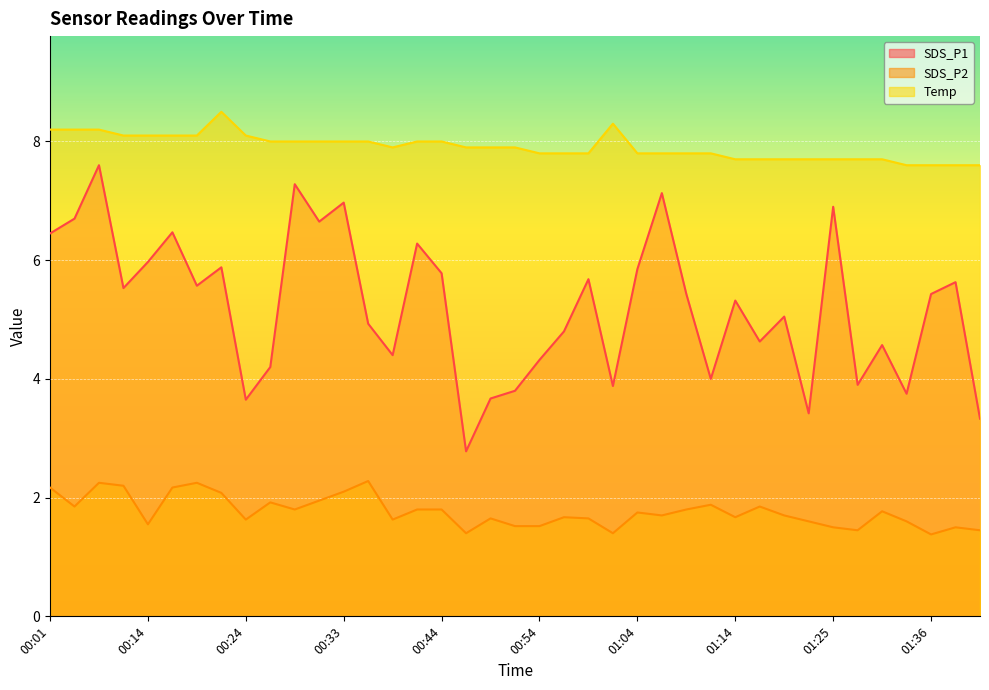

True or false: SDS_P2 and Temp intersect in this chart.

False